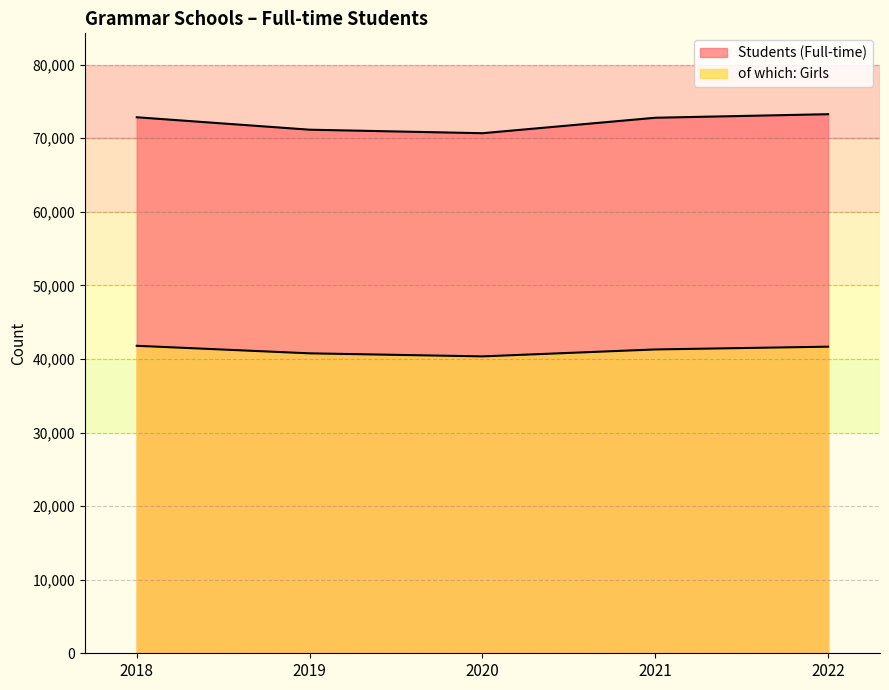

What is the difference between the highest and lowest values at 2018?

31057